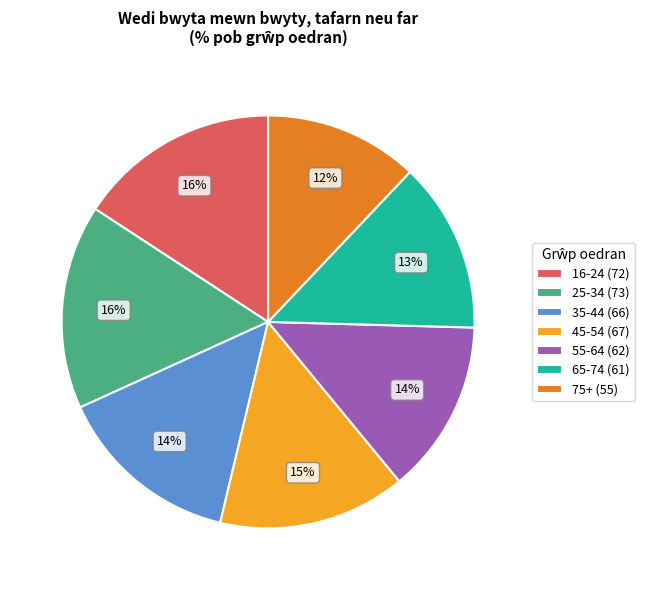

Is 25-34 the majority of the pie?

No